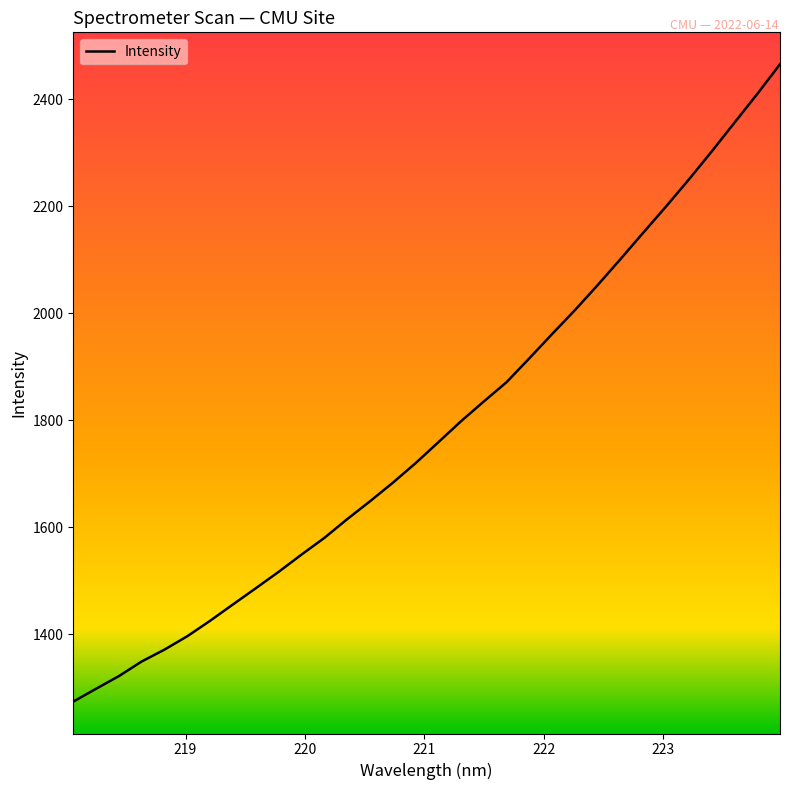

What is the maximum value shown in the chart?

2466.0